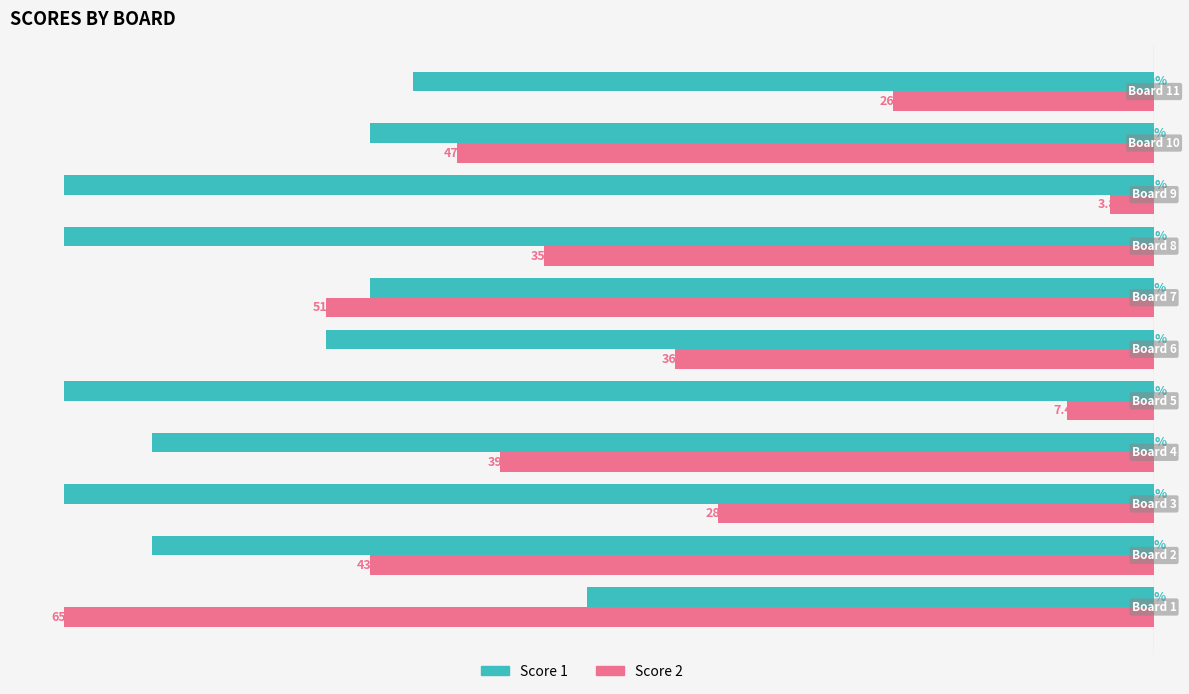

What are all the series names shown in the legend?

Score 1, Score 2